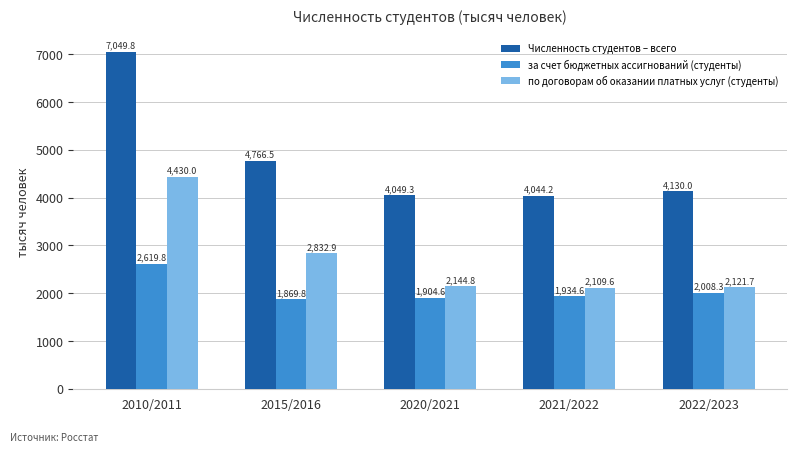

Which series has the largest total across all categories?

Численность студентов – всего